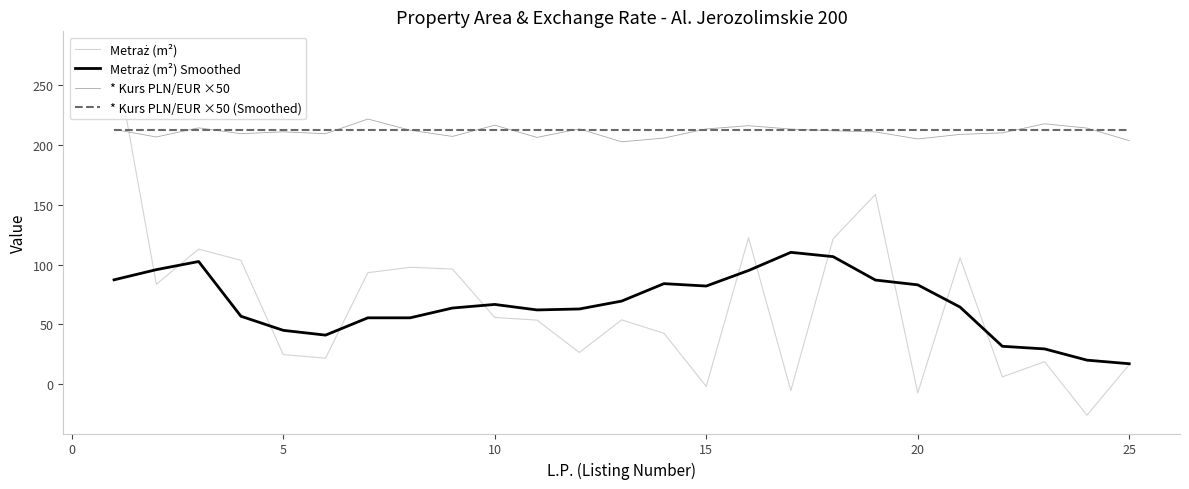

What is the minimum value for * Kurs PLN/EUR ×50 (Smoothed)?

212.5